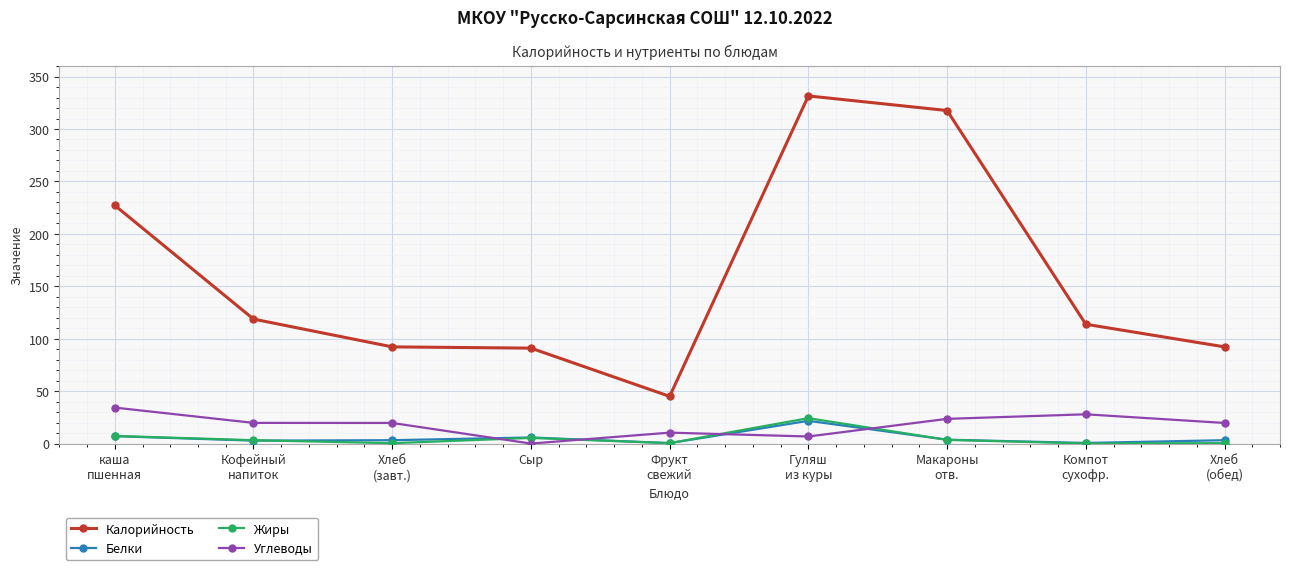

Which series has the largest total across all categories?

Калорийность